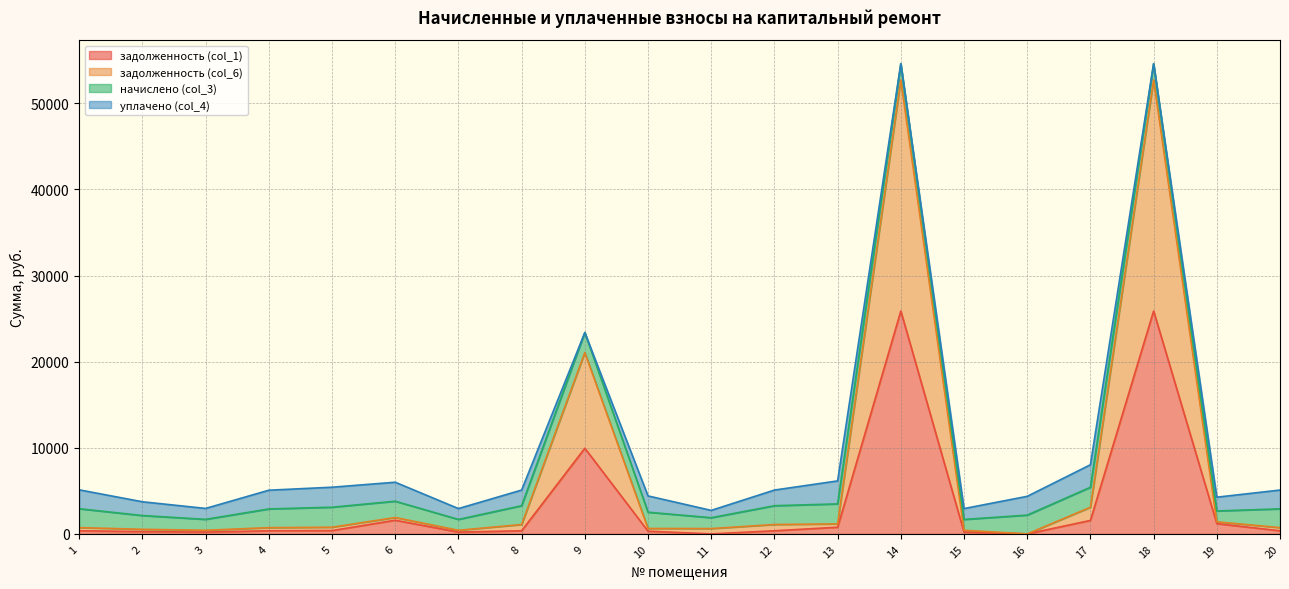

What is the difference between the maximum and second lowest values in the задолженность (col_6) series?

52291.8